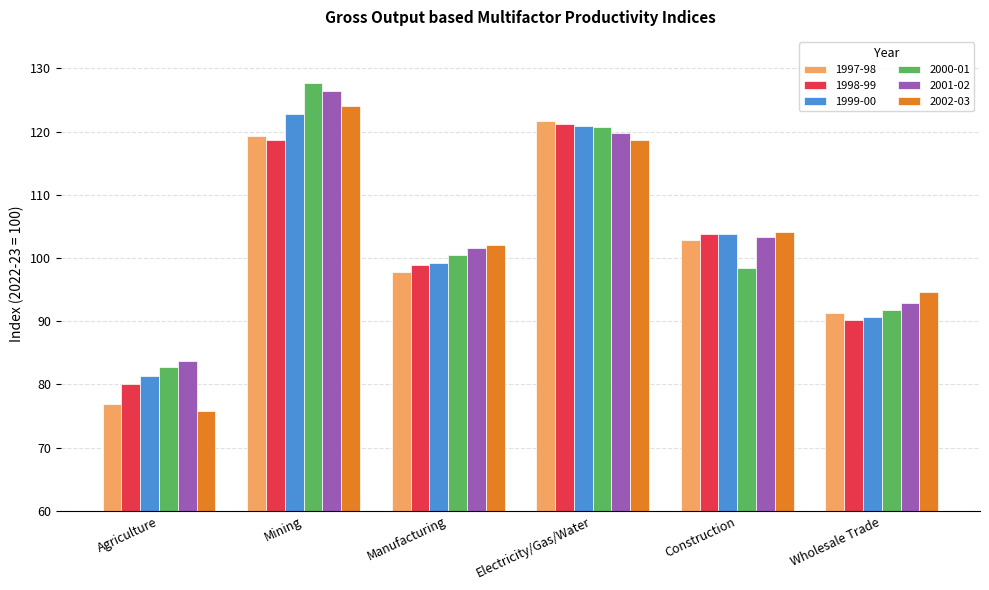

At which label does 2002-03 first exceed 104?

Mining